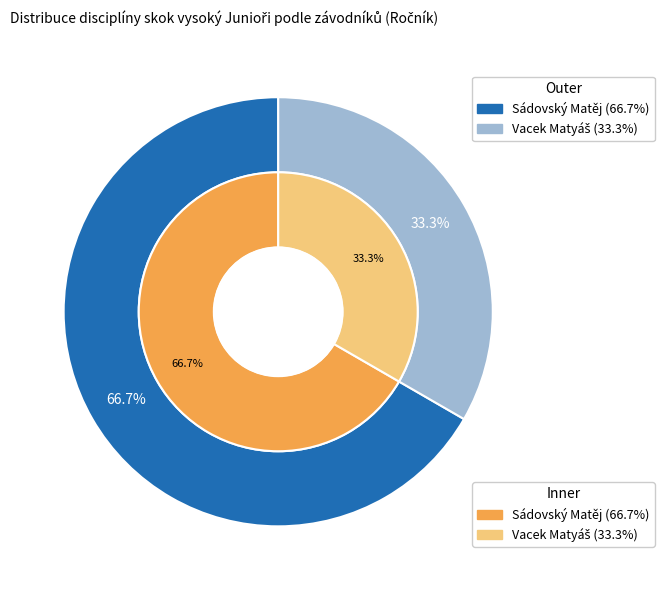

To the nearest percent, what percentage of the pie is Sádovský Matěj?

67%